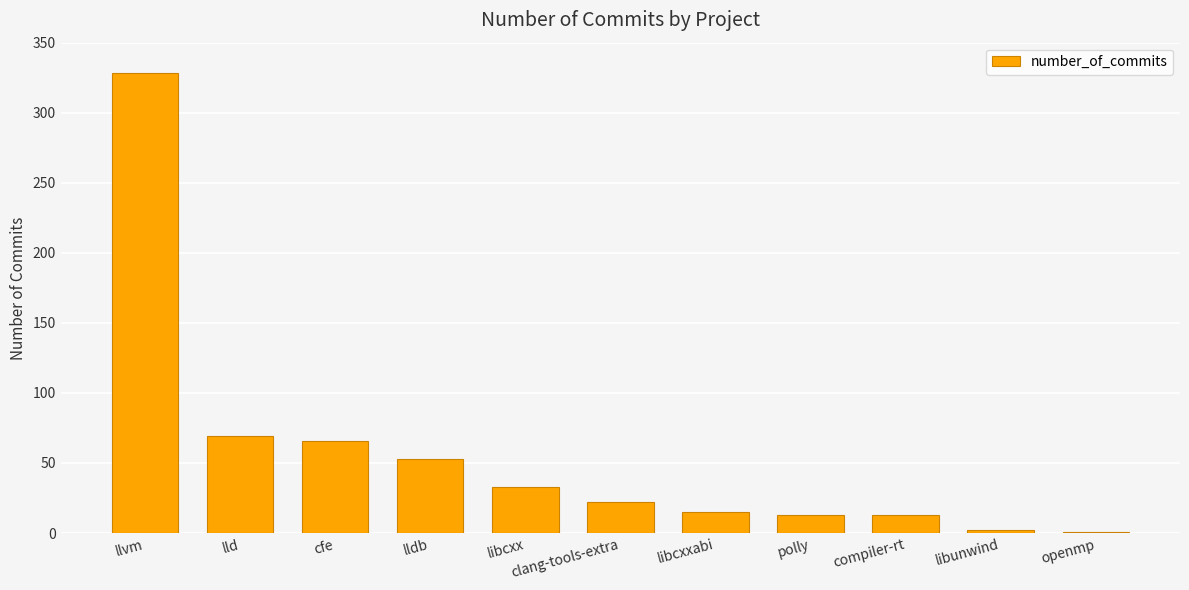

What is the sum of all values?

615